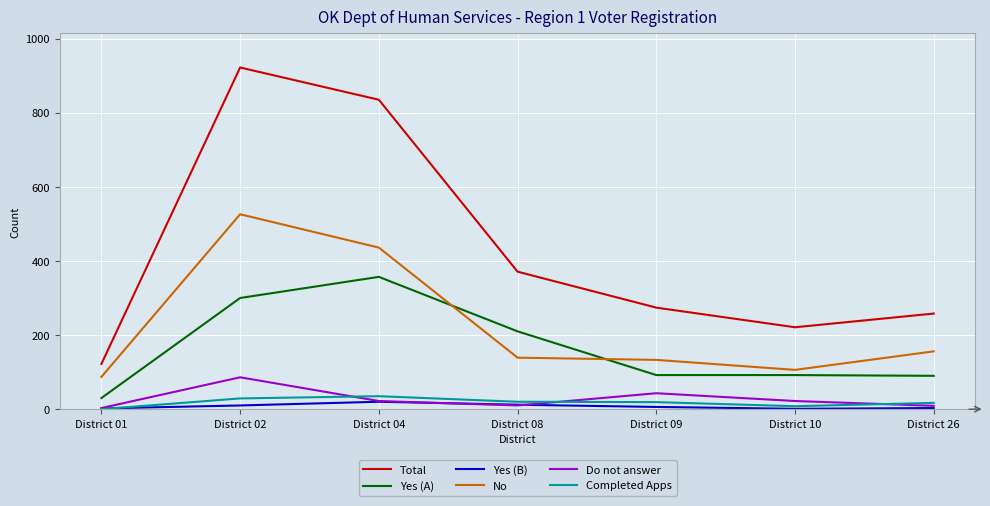

At which category is the sum across all series the highest?

District 02